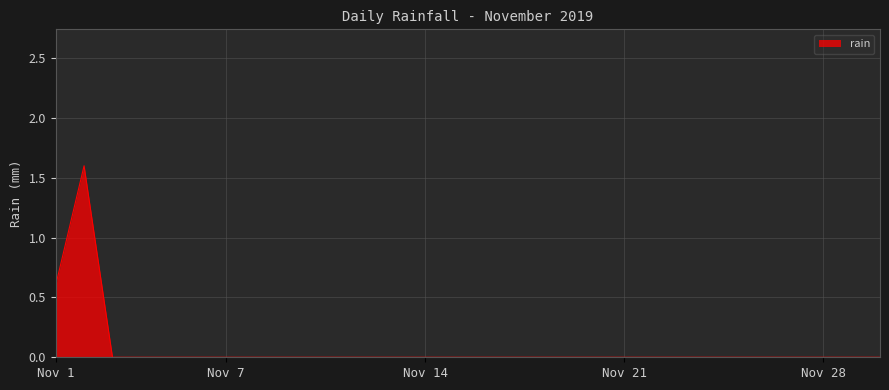

What is the difference between the maximum and minimum values?

1.6